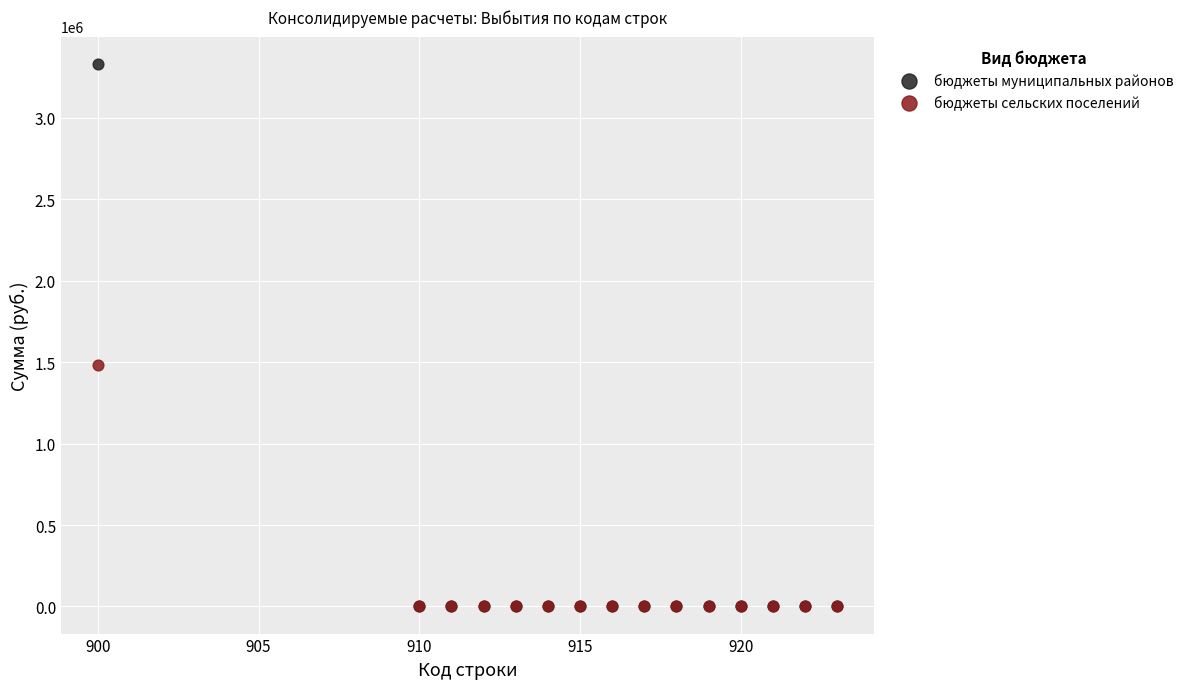

What are all the series names shown in the legend?

бюджеты муниципальных районов, бюджеты сельских поселений